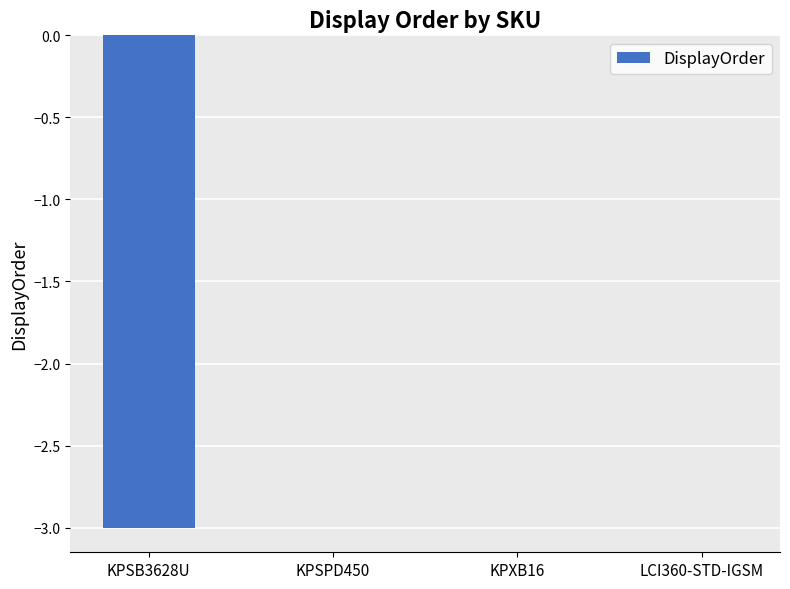

True or false: the data shows 0 at KPXB16.

True